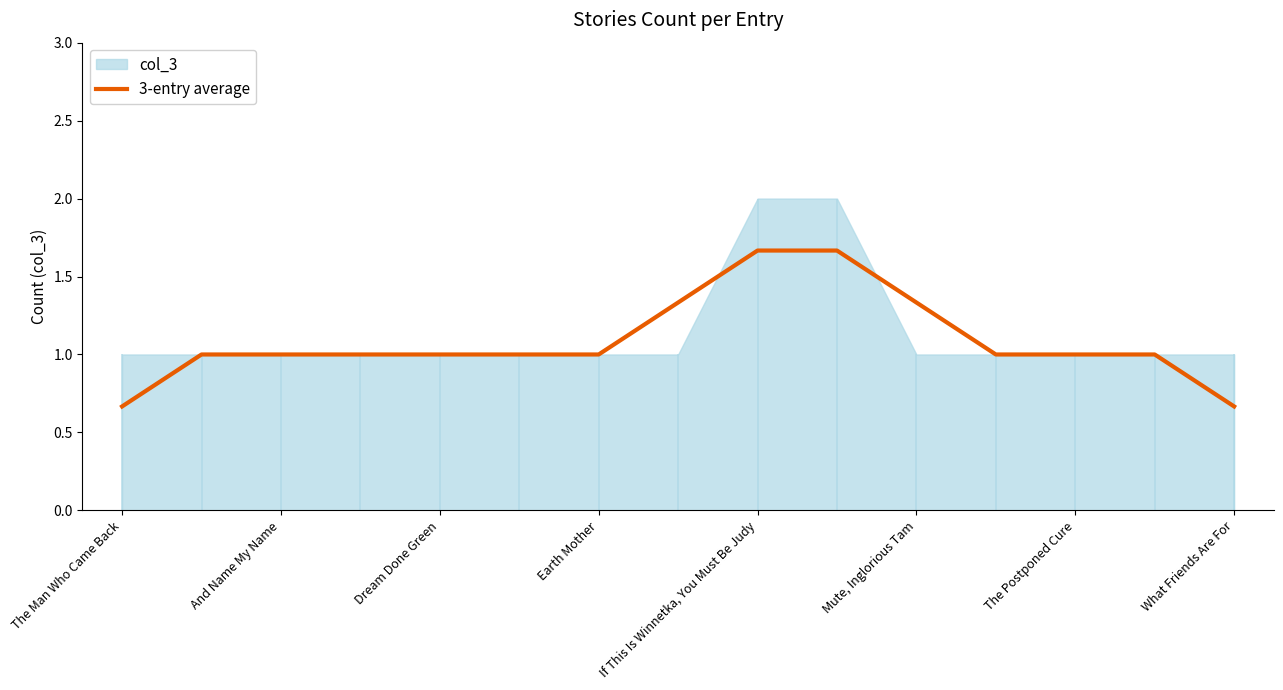

How many lines are shown in the chart?

1